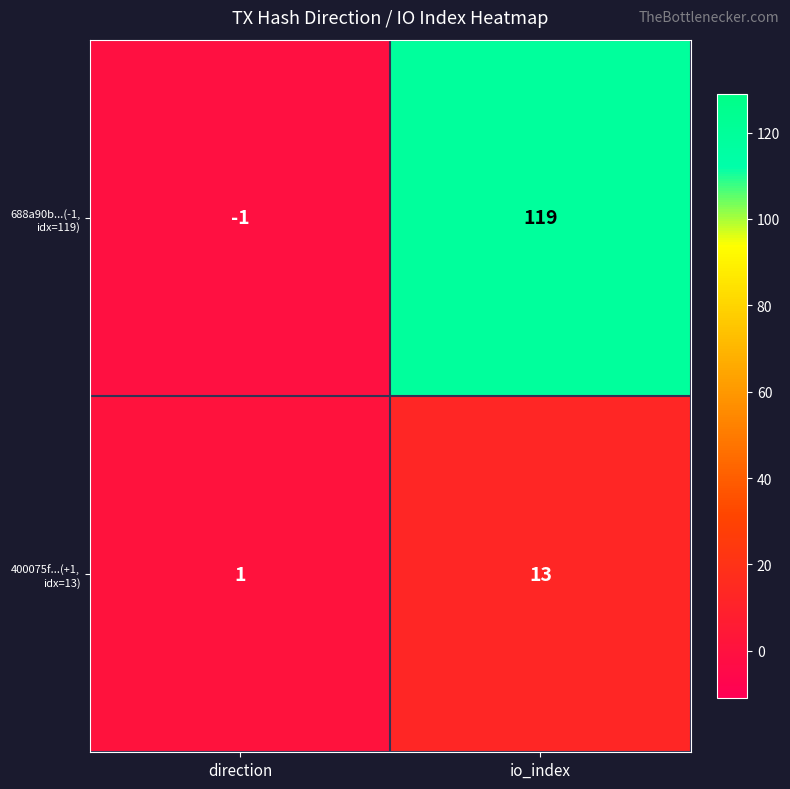

Which category has the lowest value in the 400075f...(+1, idx=13) series?

direction